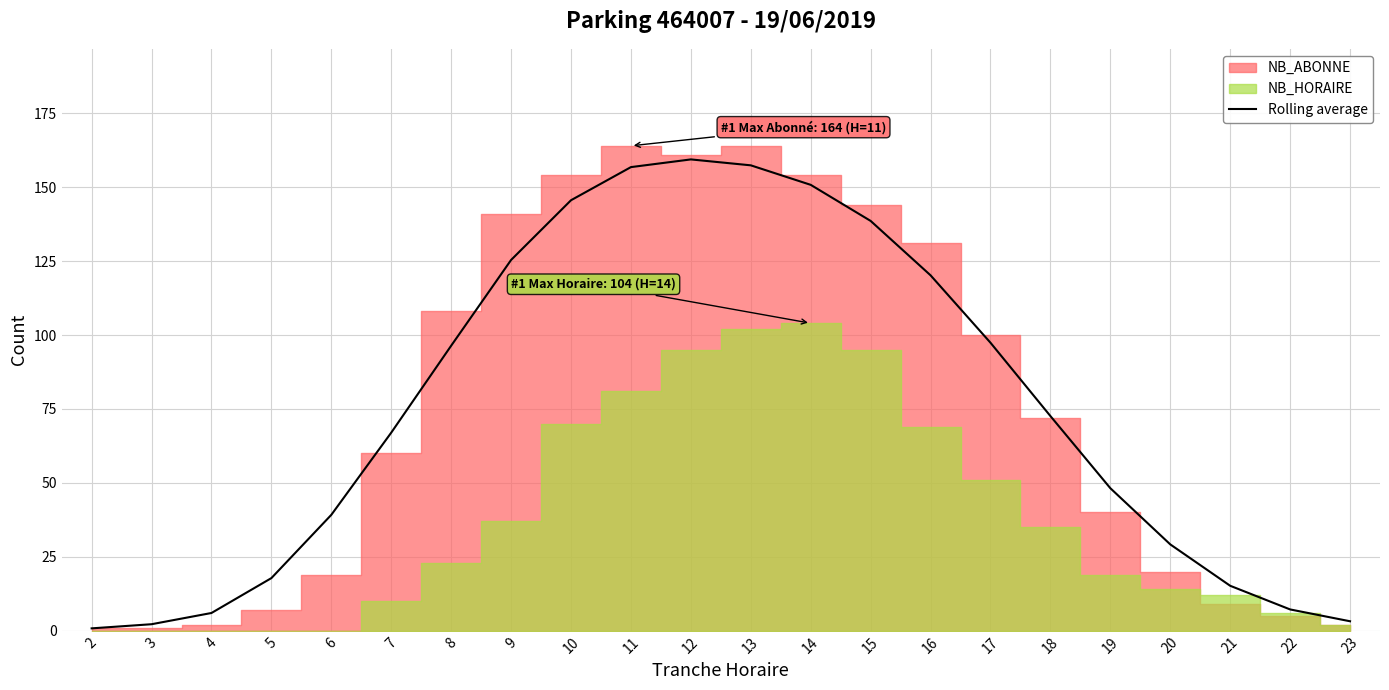

Read the value at 2.

0.8